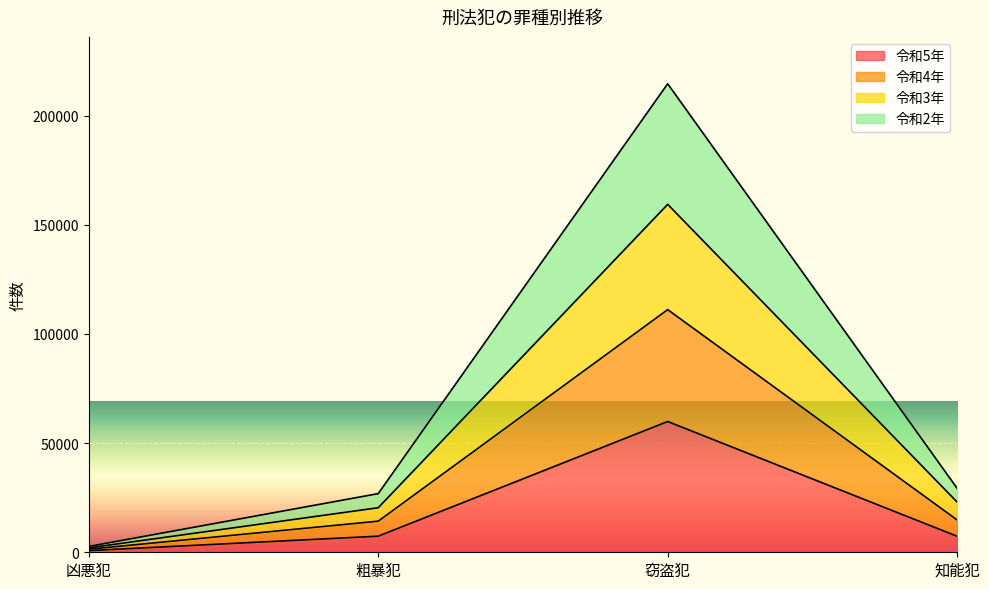

At which label does 令和5年 reach its minimum?

凶悪犯